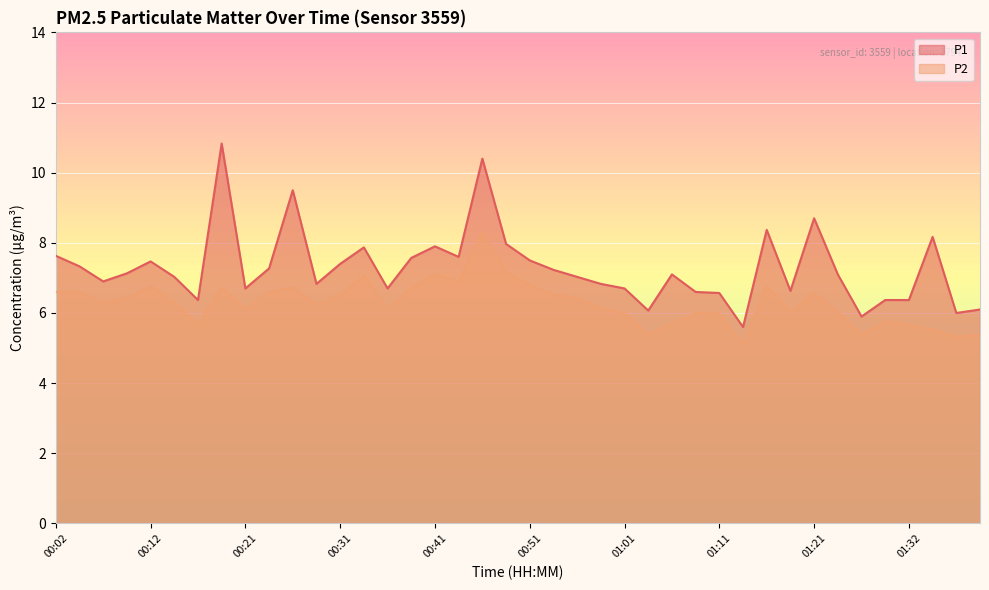

What is the approximate value of P1 at 01:39?

6.1